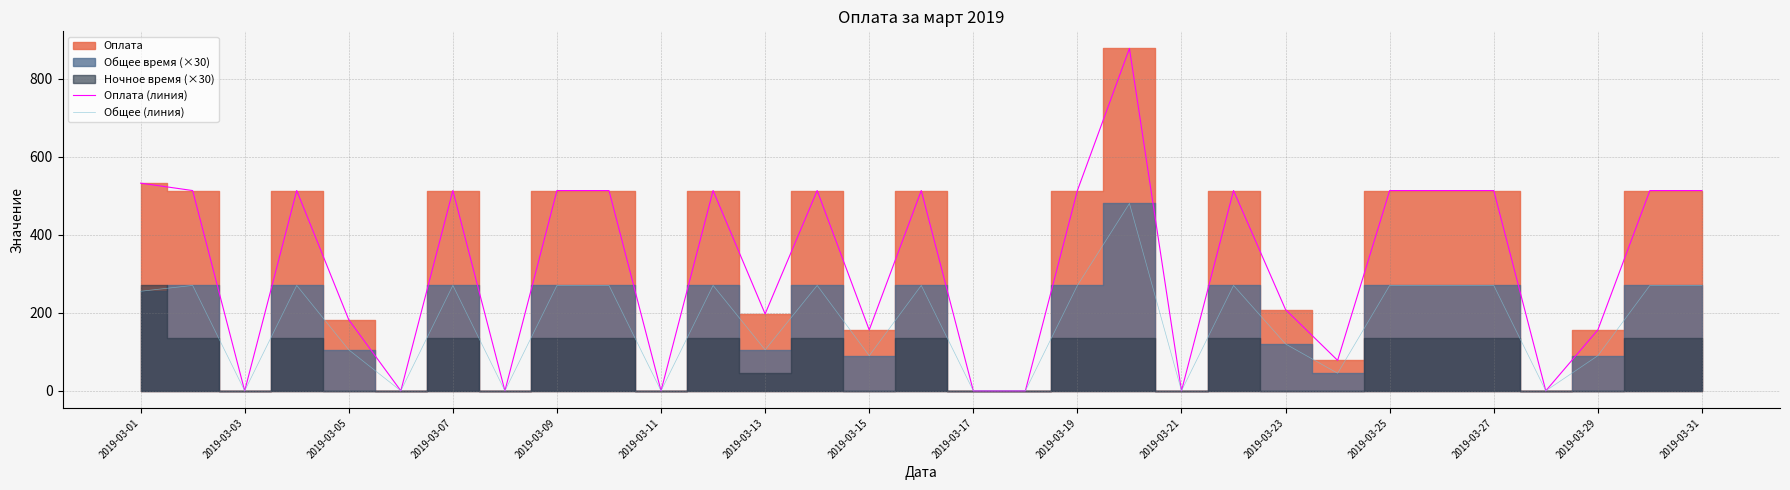

What is the maximum value for Общее (линия)?

480